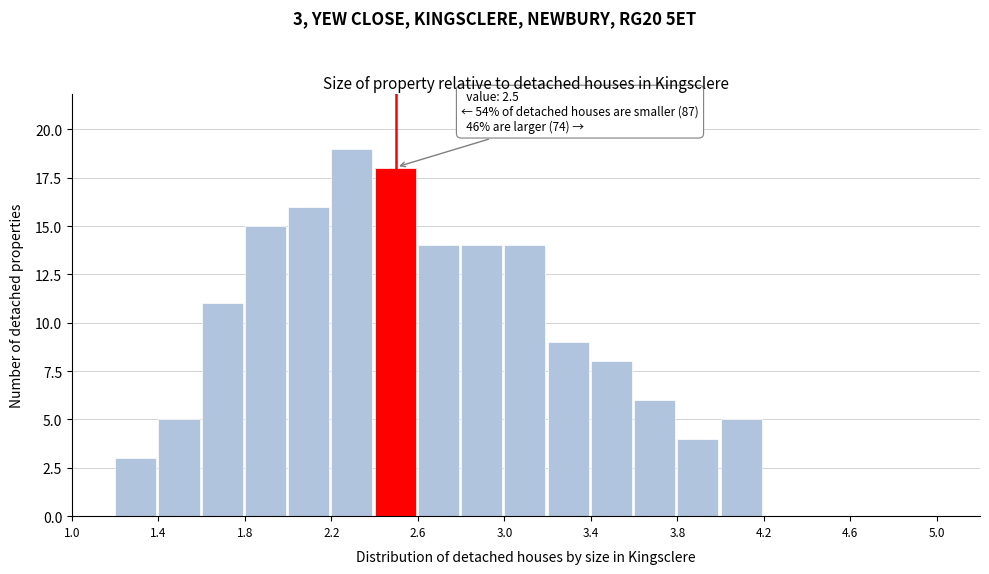

Which range on the x-axis has the tallest bar?

2.2 to 2.4